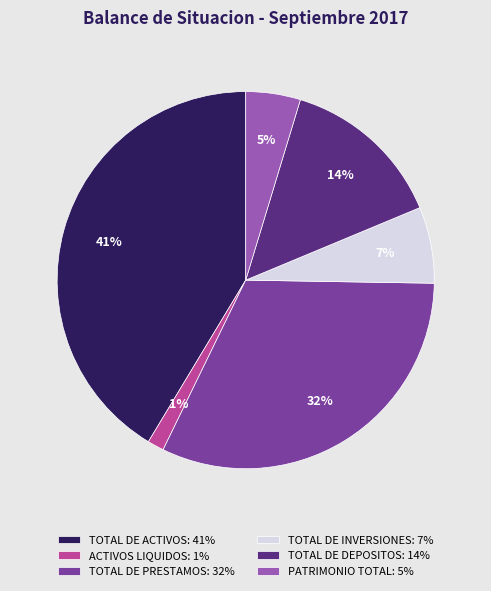

Rank the categories by value from lowest to highest.

ACTIVOS LIQUIDOS, PATRIMONIO TOTAL, TOTAL DE INVERSIONES, TOTAL DE DEPOSITOS, TOTAL DE PRESTAMOS, TOTAL DE ACTIVOS